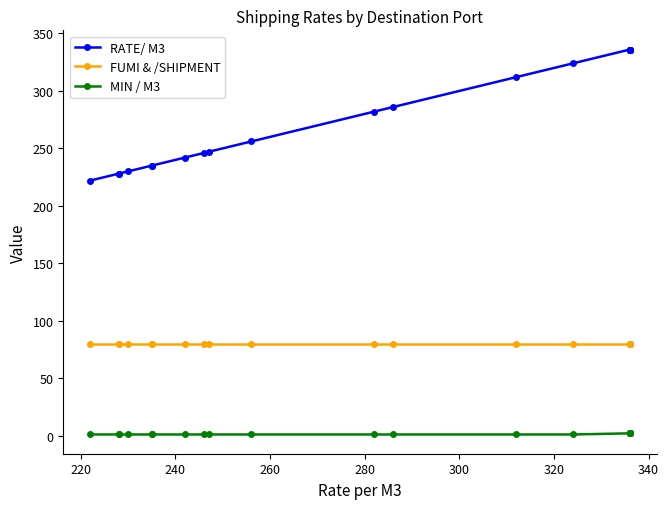

Which has a higher value, 260 or 240?

260